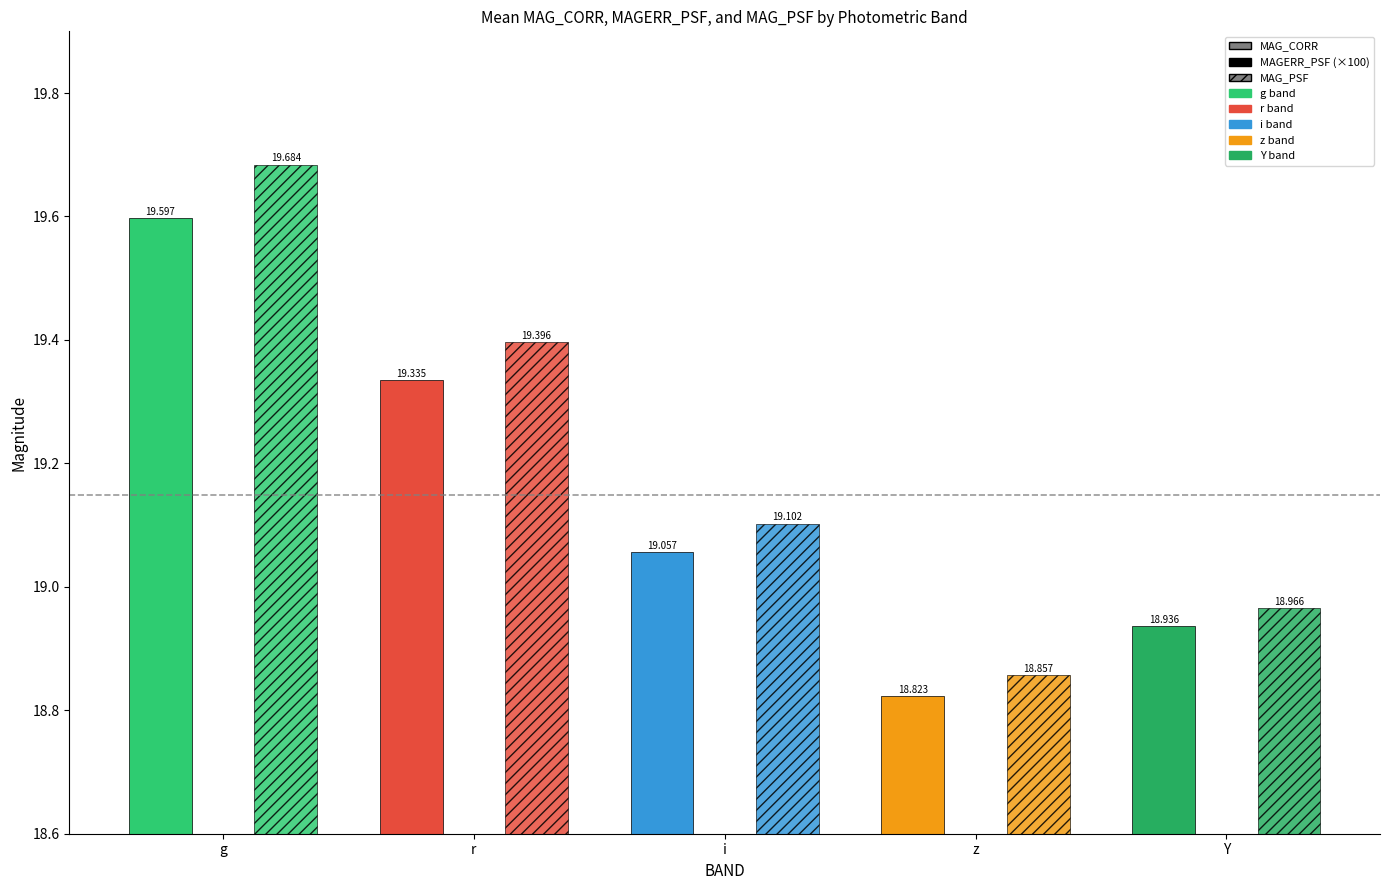

What is the maximum value for MAG_PSF?

19.7